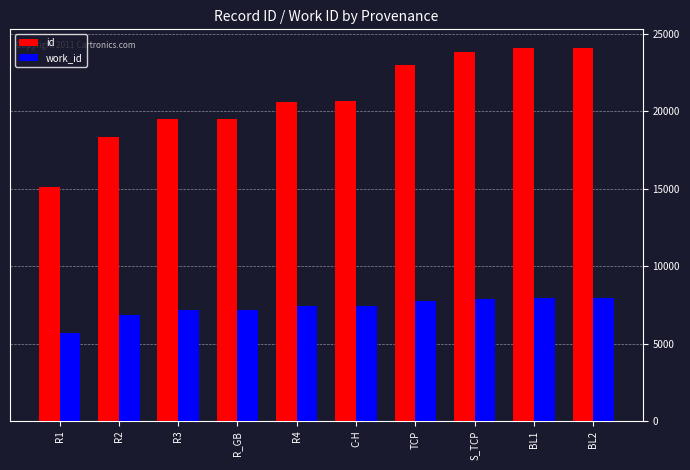

What is the highest value of the id series?

24097